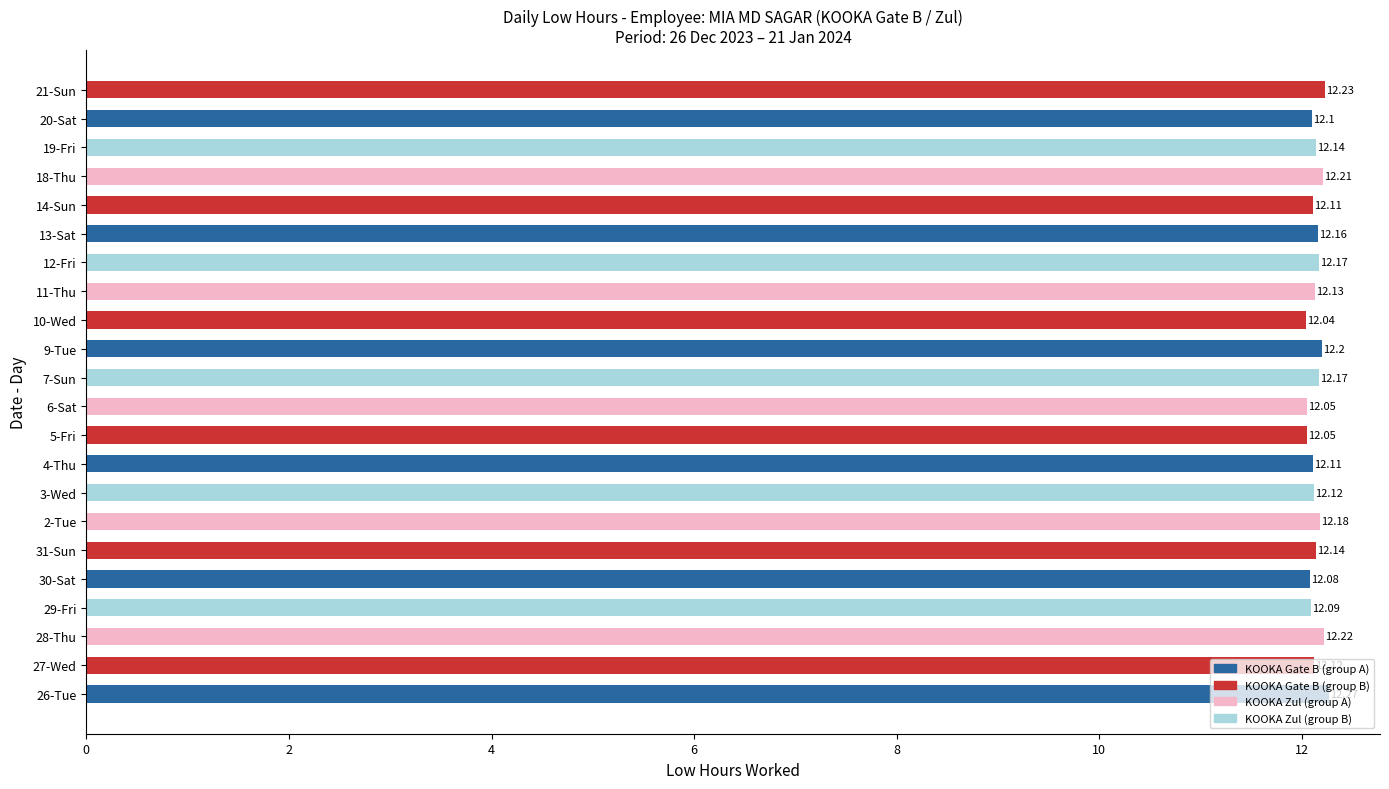

Which has a higher value, 30-Sat or 12-Fri?

12-Fri